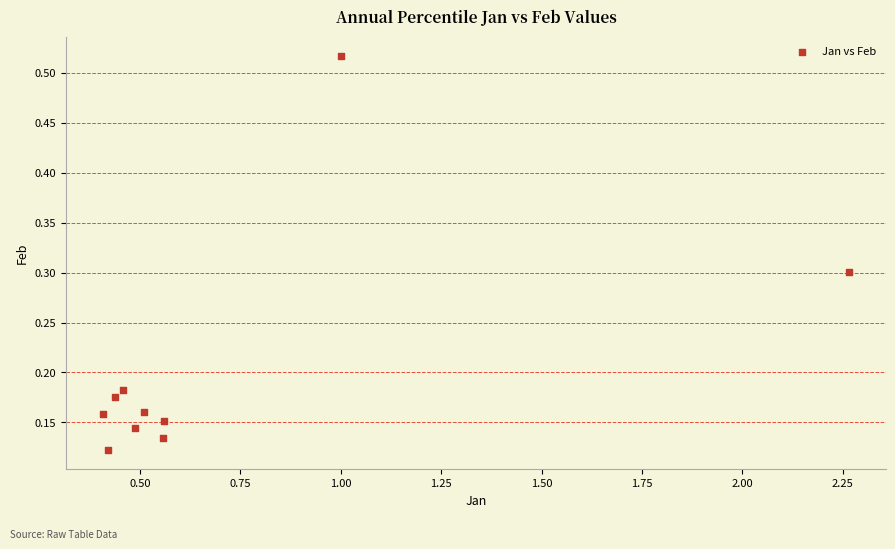

What is the range of Y values (max minus min)?

0.4